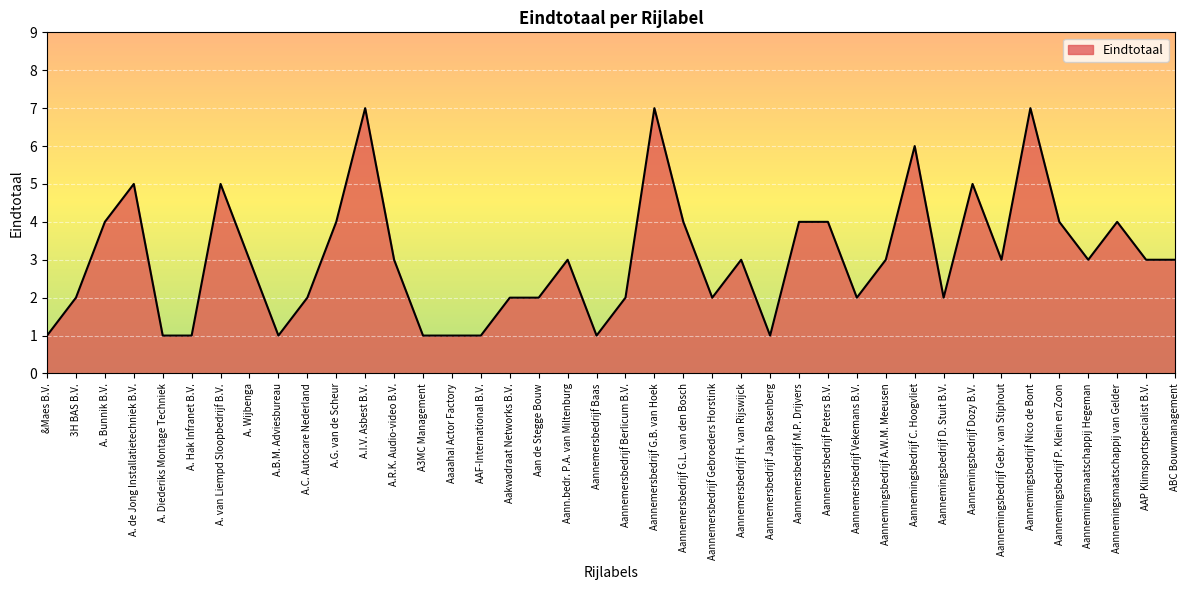

Where is the first local maximum?

A. de Jong Installatietechniek B.V.